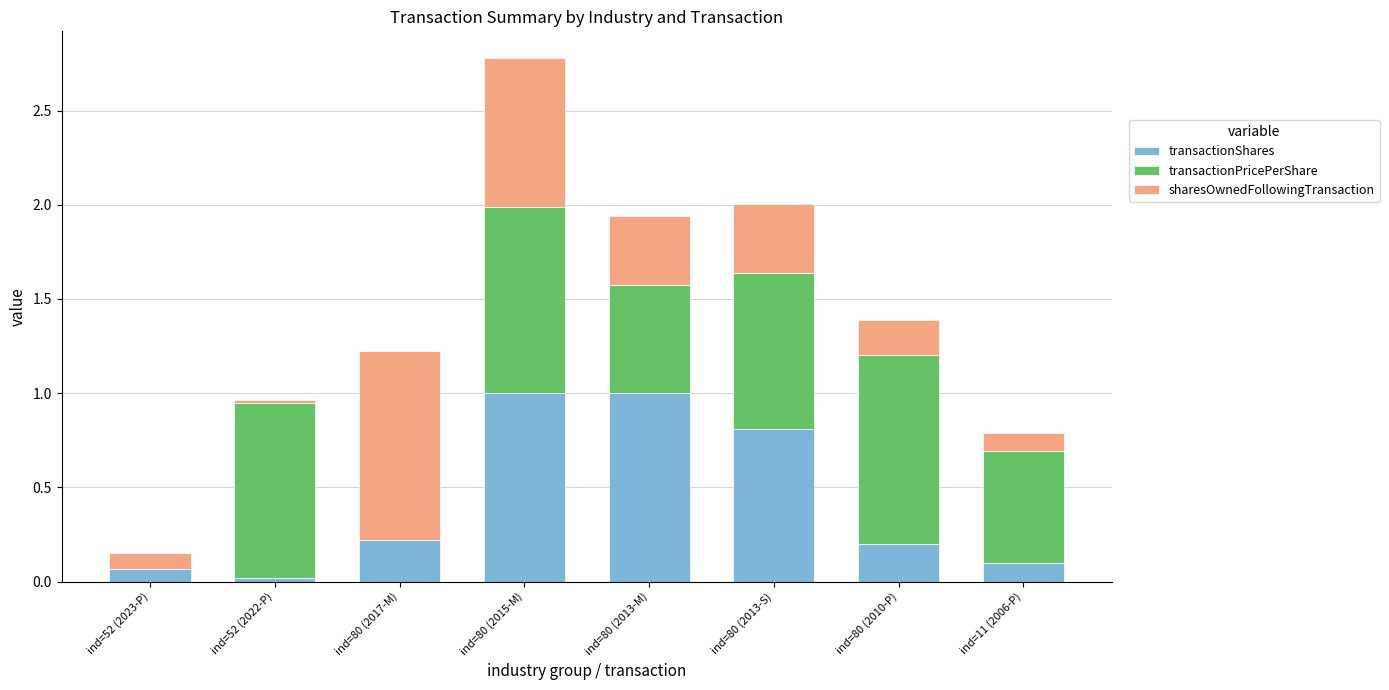

True or false: transactionShares has a value of 1.0 at ind=80 (2015-M).

True